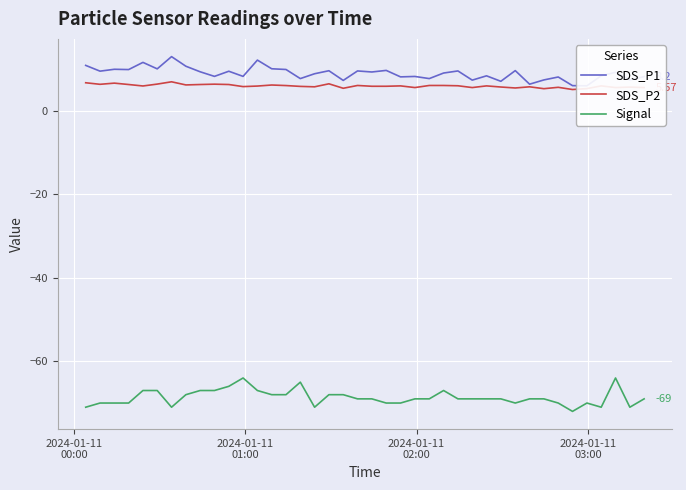

How many lines are shown in the chart?

3